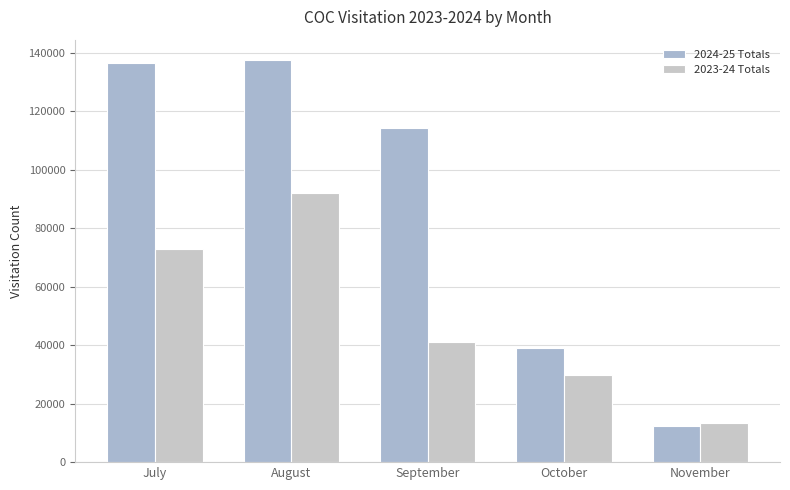

Reading left to right, extract all data points from this chart.

2024-25 Totals: 136578	137665	114179	39067	12231
2023-24 Totals: 72799	92191	41188	29652	13463